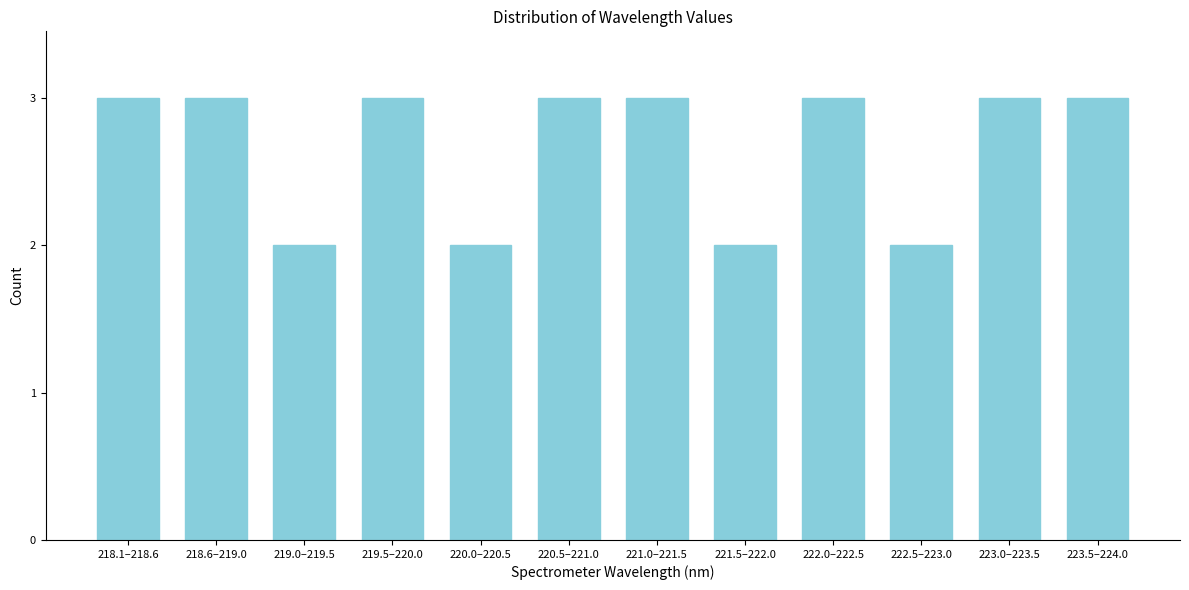

Reading left to right, transcribe all the data shown in this chart.

218.1–218.6=3	218.6–219.0=3	219.0–219.5=2	219.5–220.0=3	220.0–220.5=2	220.5–221.0=3	221.0–221.5=3	221.5–222.0=2	222.0–222.5=3	222.5–223.0=2	223.0–223.5=3	223.5–224.0=3